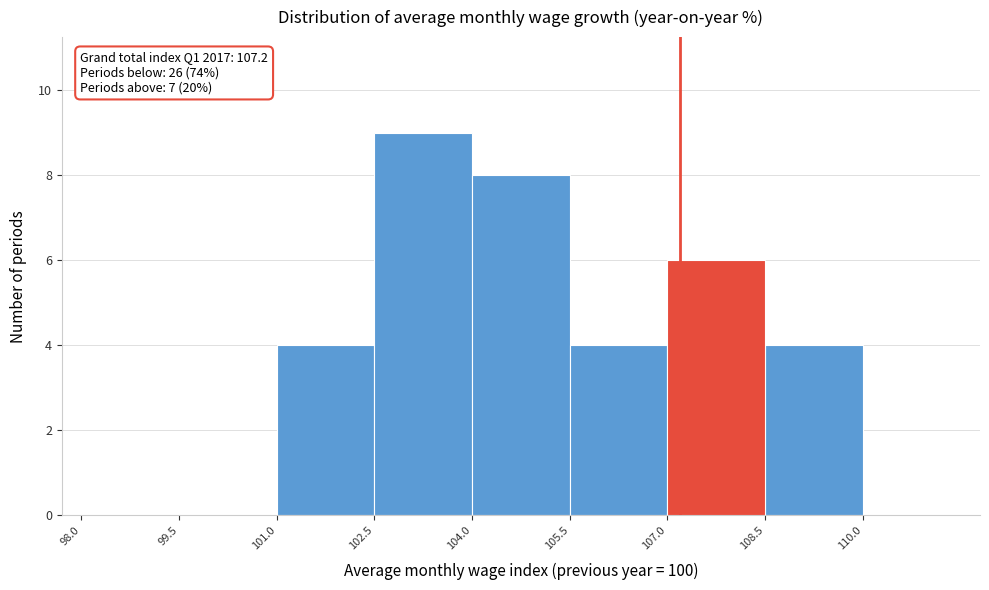

Over which range of the x-axis is the bar tallest?

102.5 to 104.0